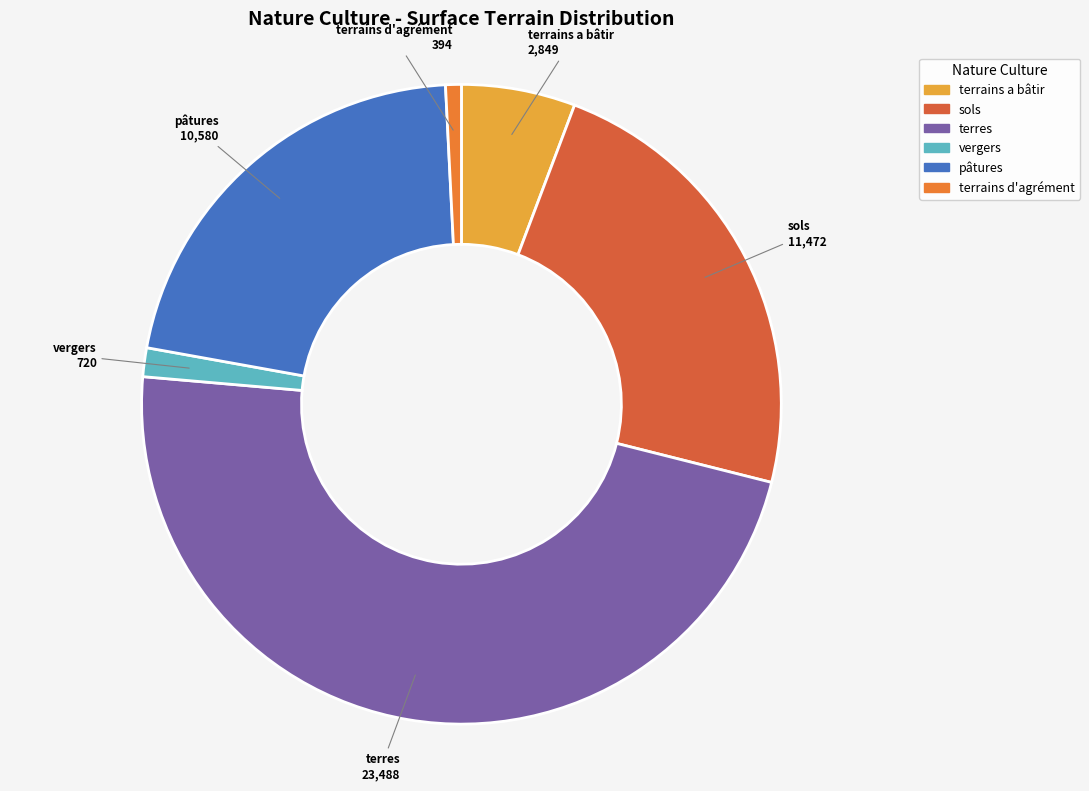

Is it true that vergers is 1% of the pie?

True